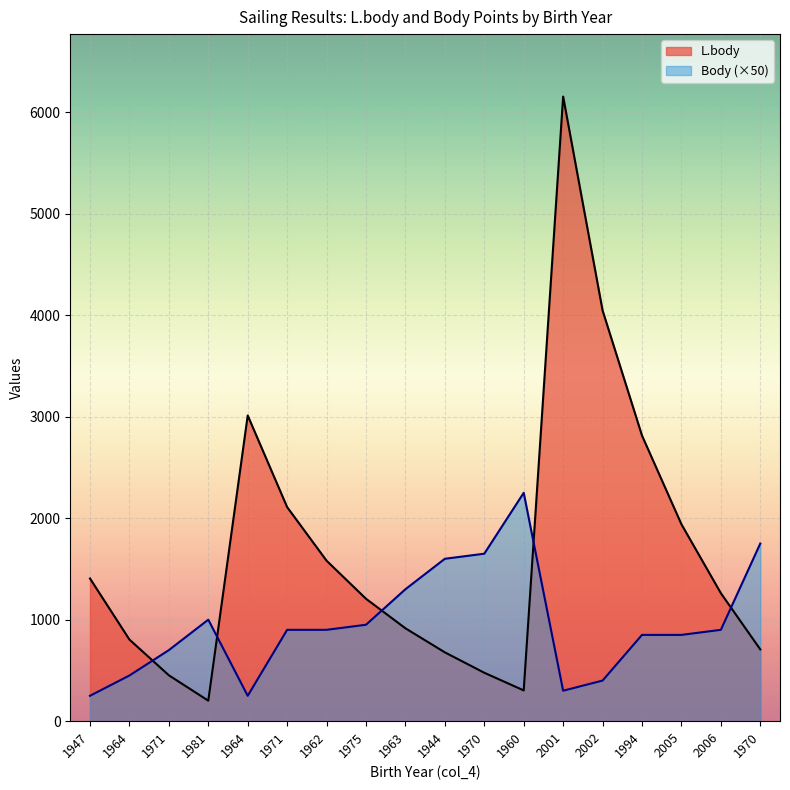

How many series are shown in this chart?

2